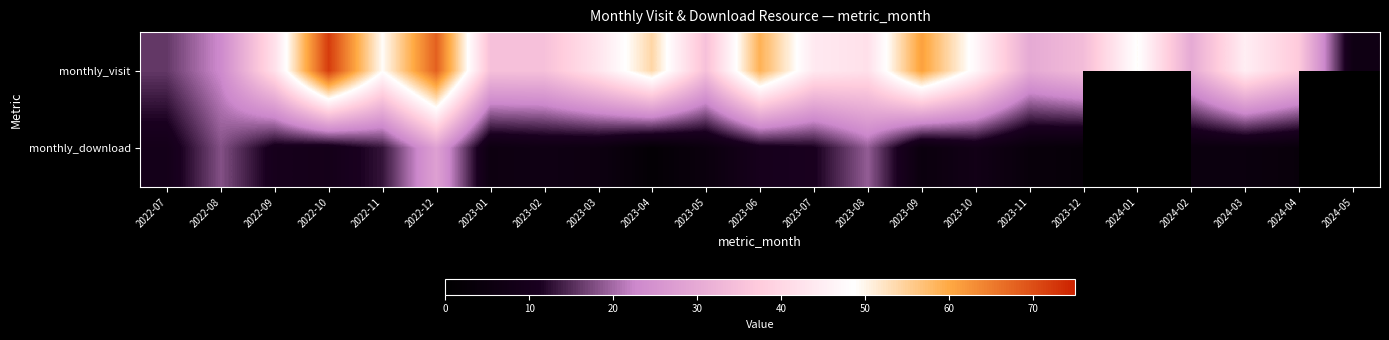

What is the difference between the maximum and minimum values in the monthly_download series?

26.0